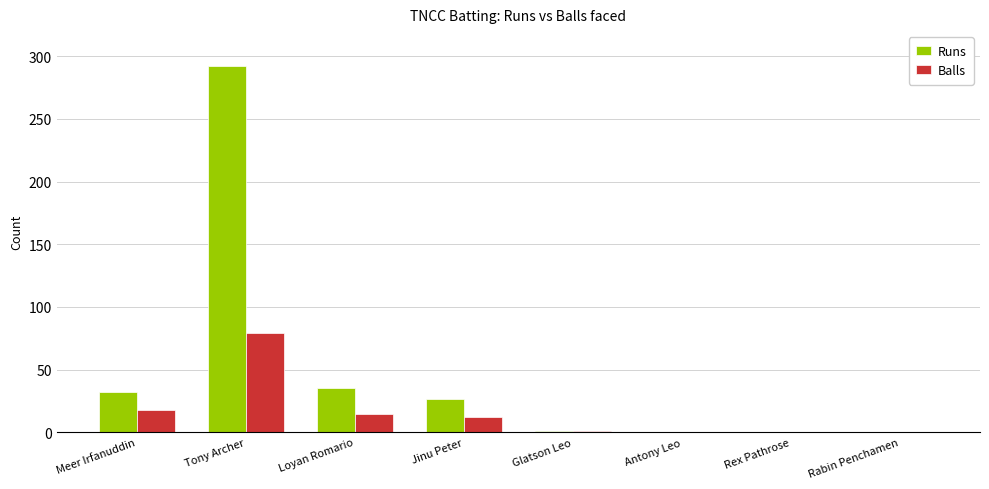

Is it true that Balls equals 135 at Tony Archer?

False